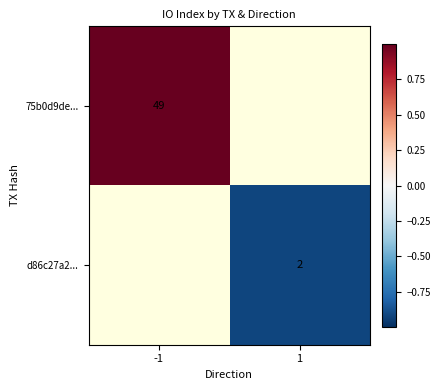

Is it true that d86c27a2... equals 2 at 1?

True